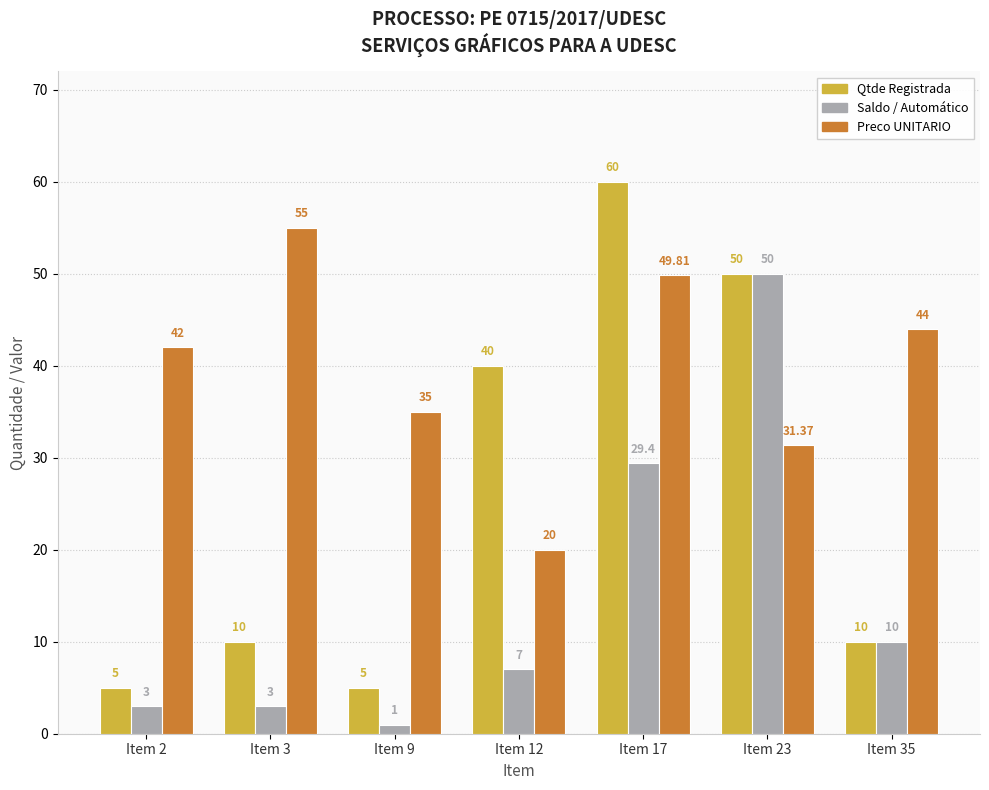

Reading right to left, extract all data points from this chart.

Qtde Registrada: Item 35=10.0	Item 23=50.0	Item 17=60.0	Item 12=40.0	Item 9=5.0	Item 3=10.0	Item 2=5.0
Saldo / Automático: Item 35=10.0	Item 23=50.0	Item 17=29.4	Item 12=7.0	Item 9=1.0	Item 3=3.0	Item 2=3.0
Preco UNITARIO: Item 35=44.0	Item 23=31.4	Item 17=49.8	Item 12=20.0	Item 9=35.0	Item 3=55.0	Item 2=42.0